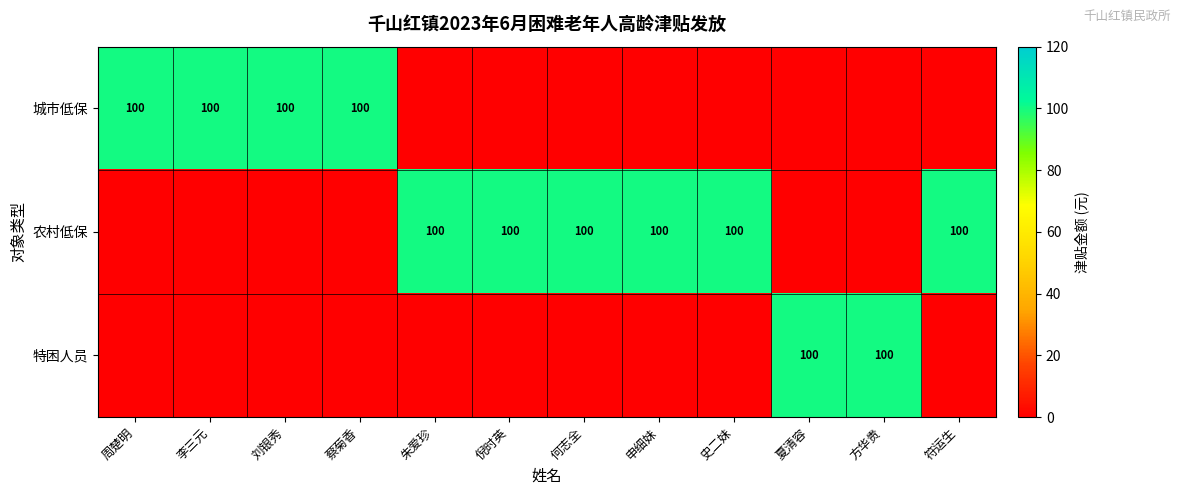

How many data points does each series have?

12